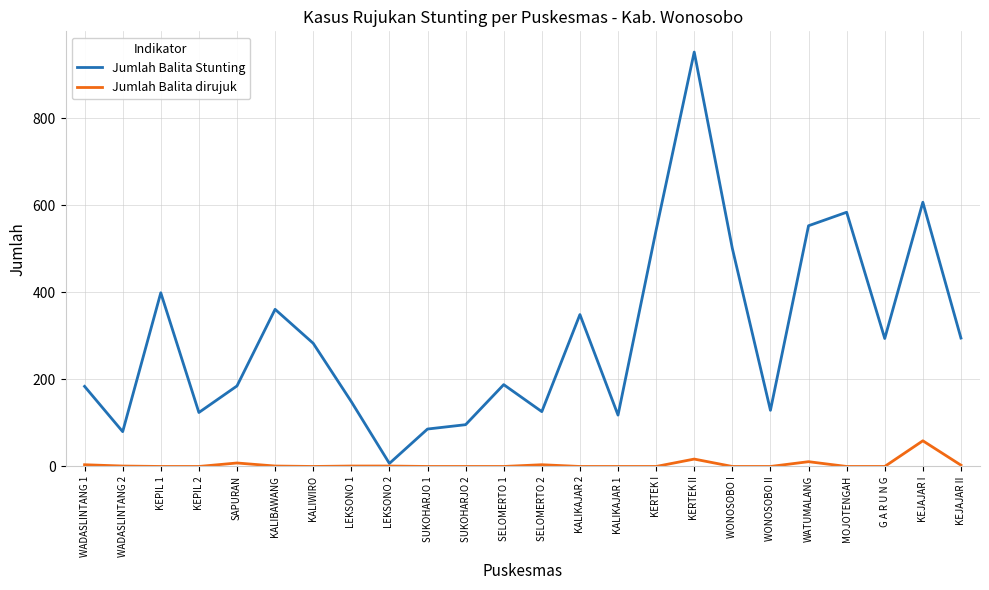

Is it true that Jumlah Balita dirujuk equals 0 at WONOSOBO II?

True